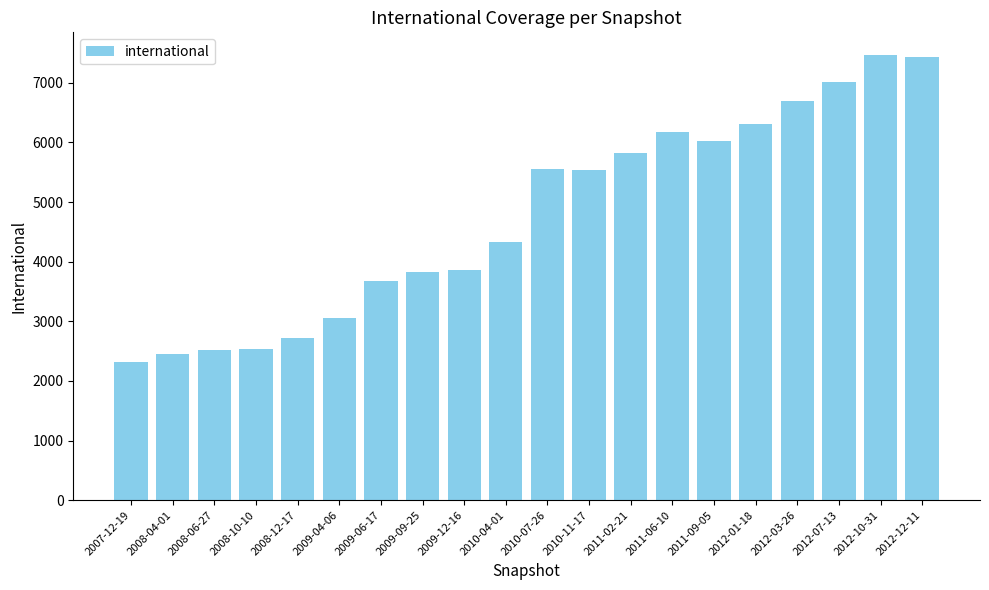

What is the ratio of the value at 2012-01-18 to the value at 2012-03-26?

0.9